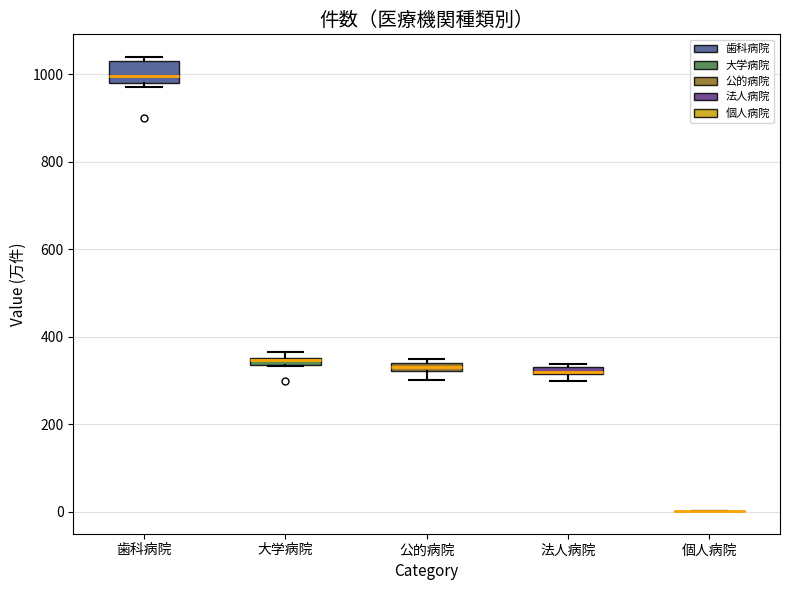

Which box is the tallest, from its lower edge to its upper edge?

歯科病院